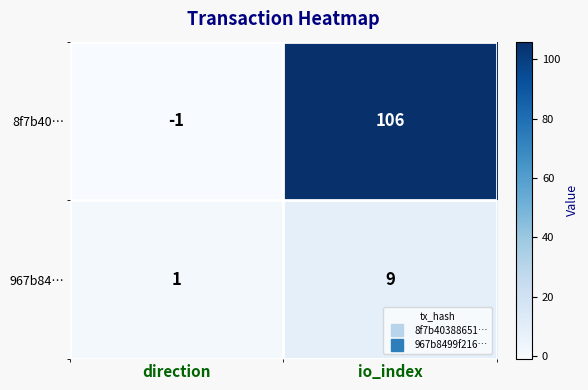

What is the total value across all series at io_index?

115